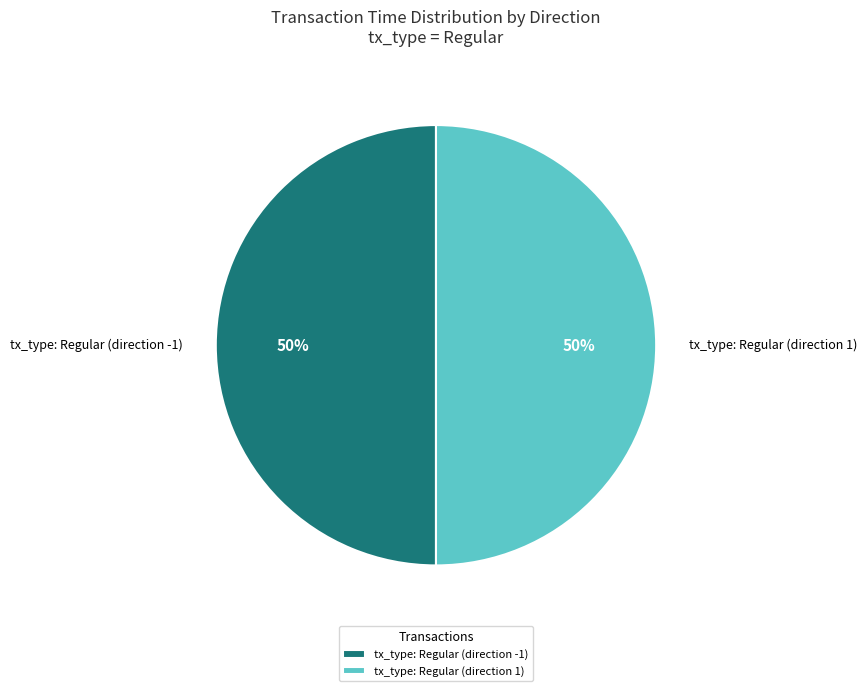

True or false: tx_type: Regular (direction -1) accounts for 43% of the total.

False